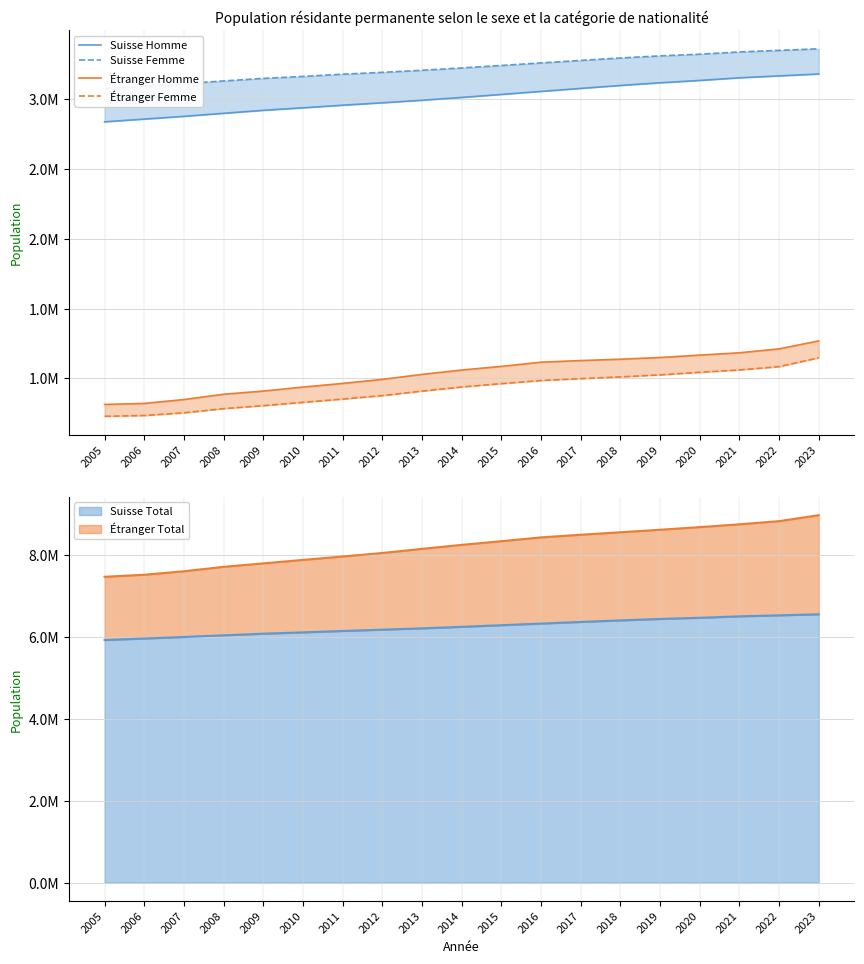

Which series has the largest range (max minus min)?

Étranger Homme